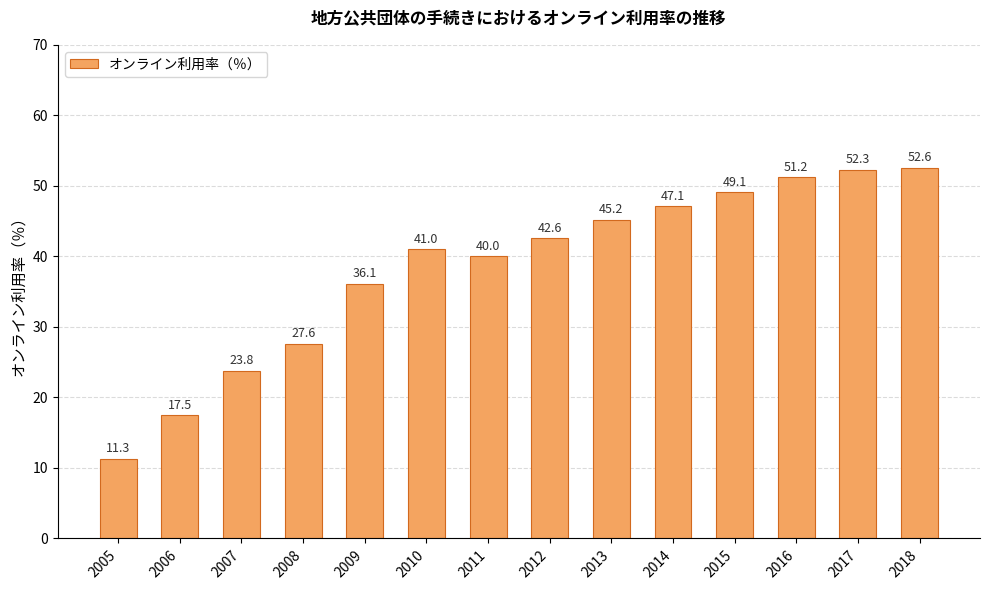

Count the number of categories in the chart.

14